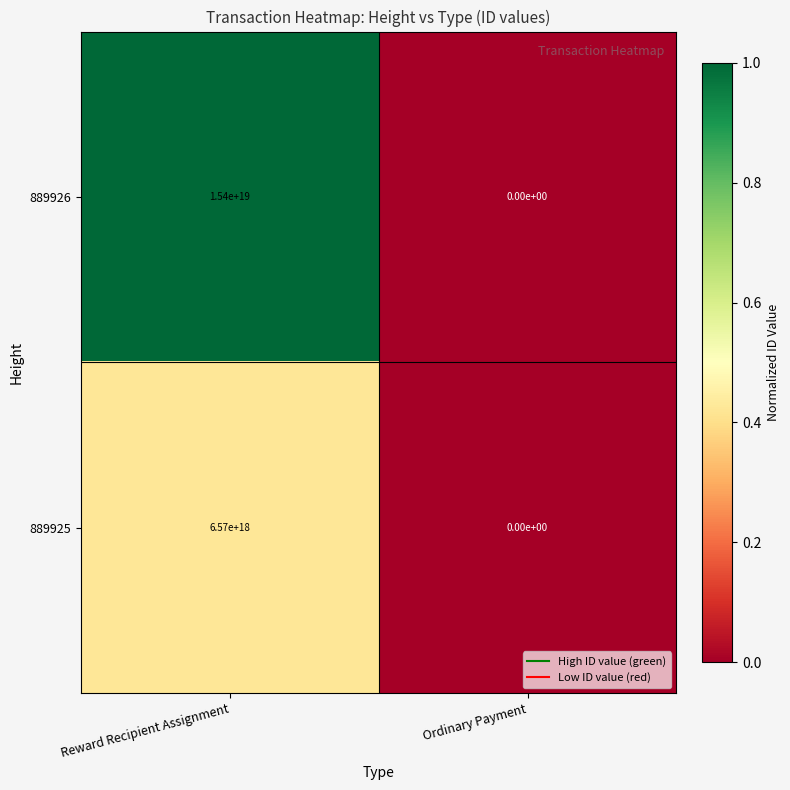

Rank the series by their maximum value, from highest to lowest.

889926, 889925